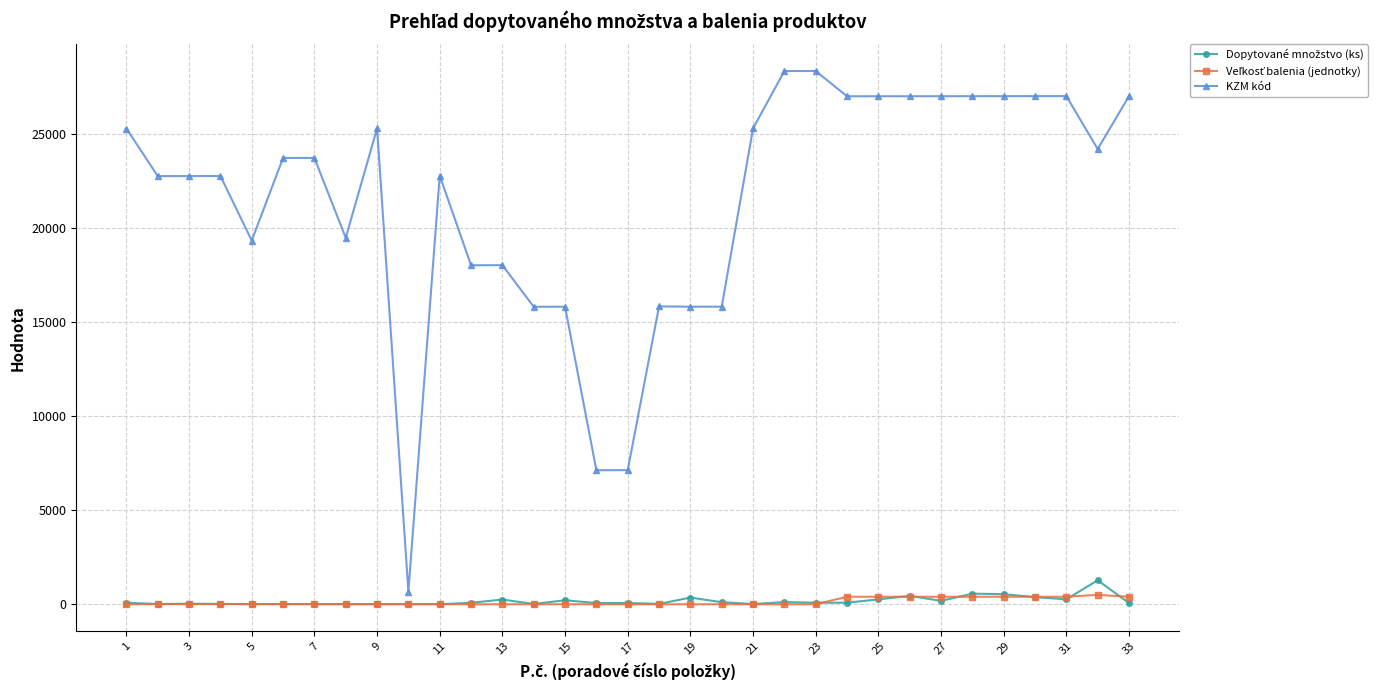

Which series has the largest total across all categories?

KZM kód